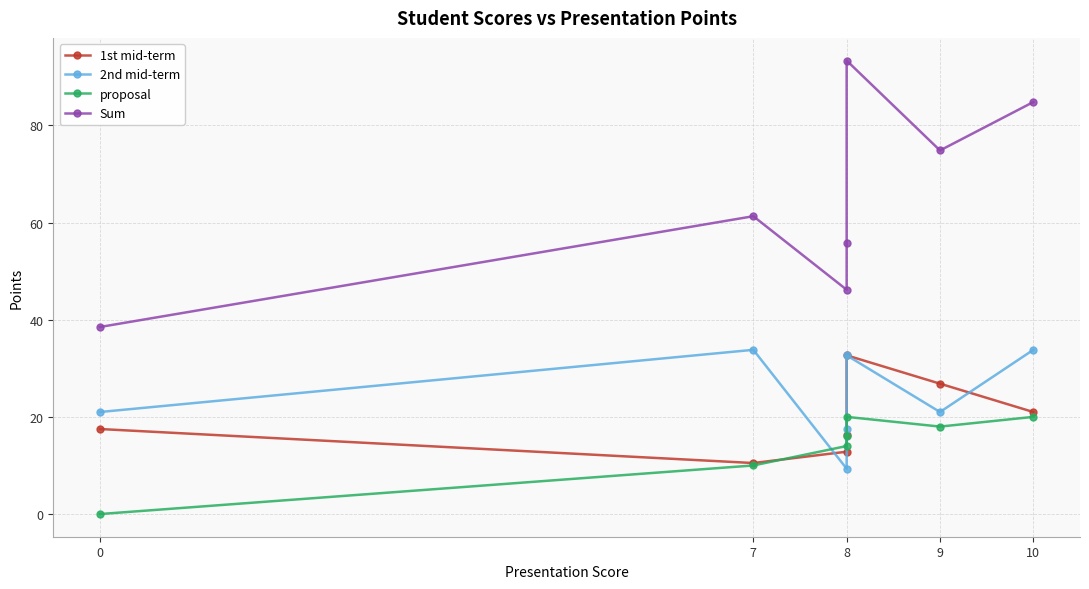

What is the average value of the 1st mid-term series?

19.7